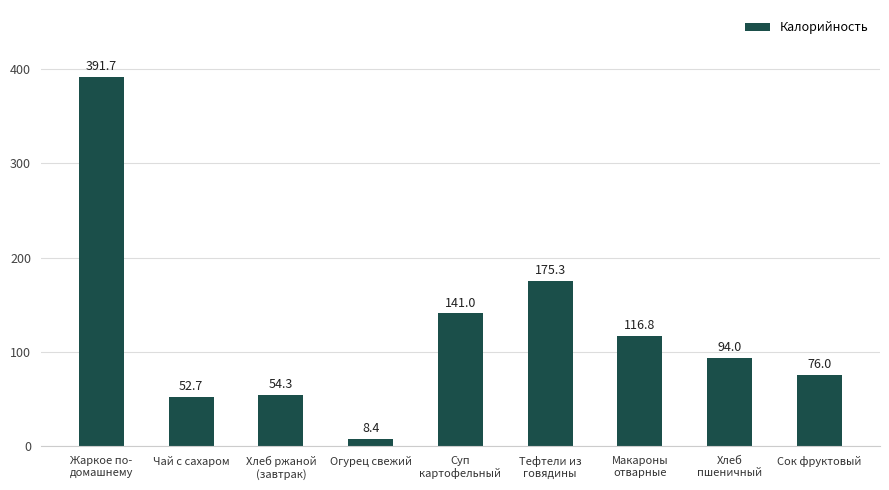

Are the bars grouped side by side (vs. stacked)?

No